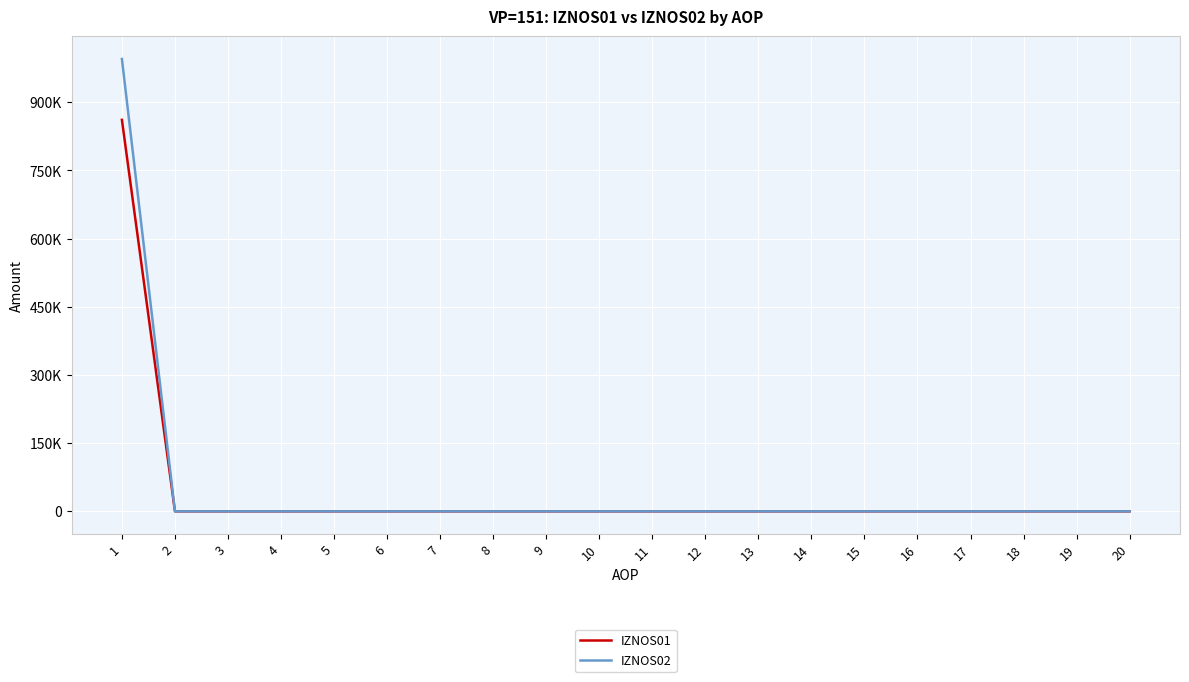

Does the chart have visible grid lines?

Yes